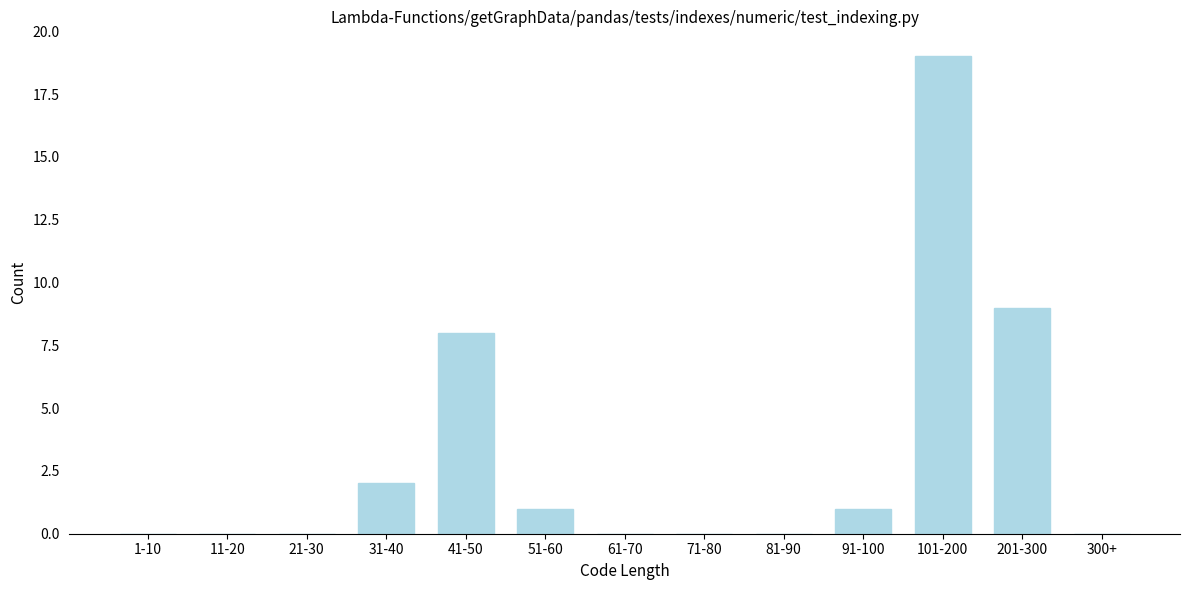

Reading right to left, what are all the values shown in this chart?

300+=0	201-300=9	101-200=19	91-100=1	81-90=0	71-80=0	61-70=0	51-60=1	41-50=8	31-40=2	21-30=0	11-20=0	1-10=0